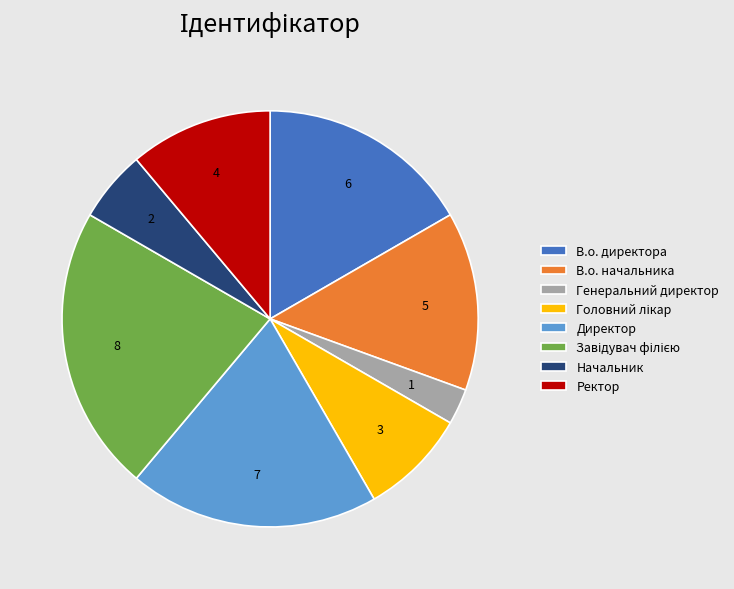

Is В.о. начальника the majority of the pie?

No